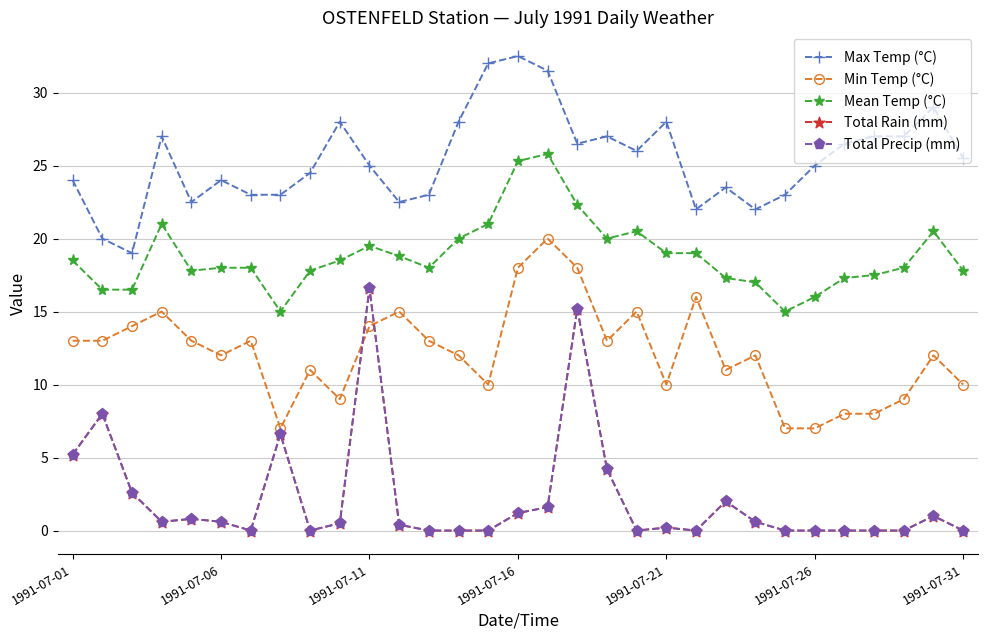

Is this an area chart (filled region under the line)?

No